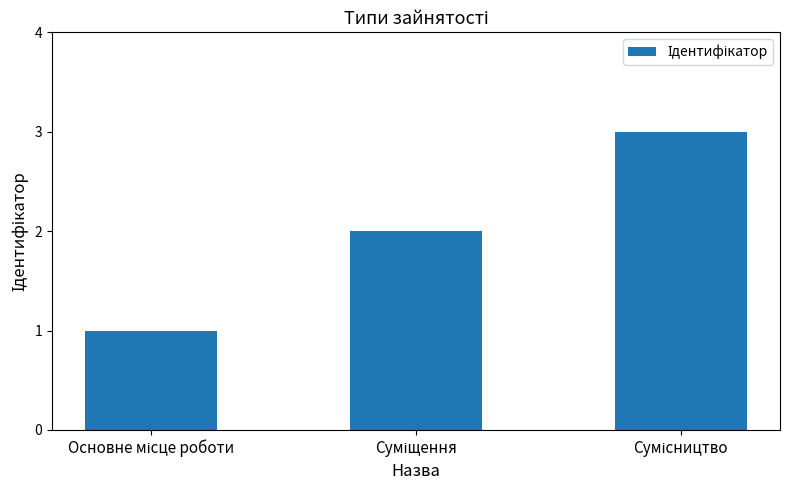

Are the bars grouped side by side (vs. stacked)?

No